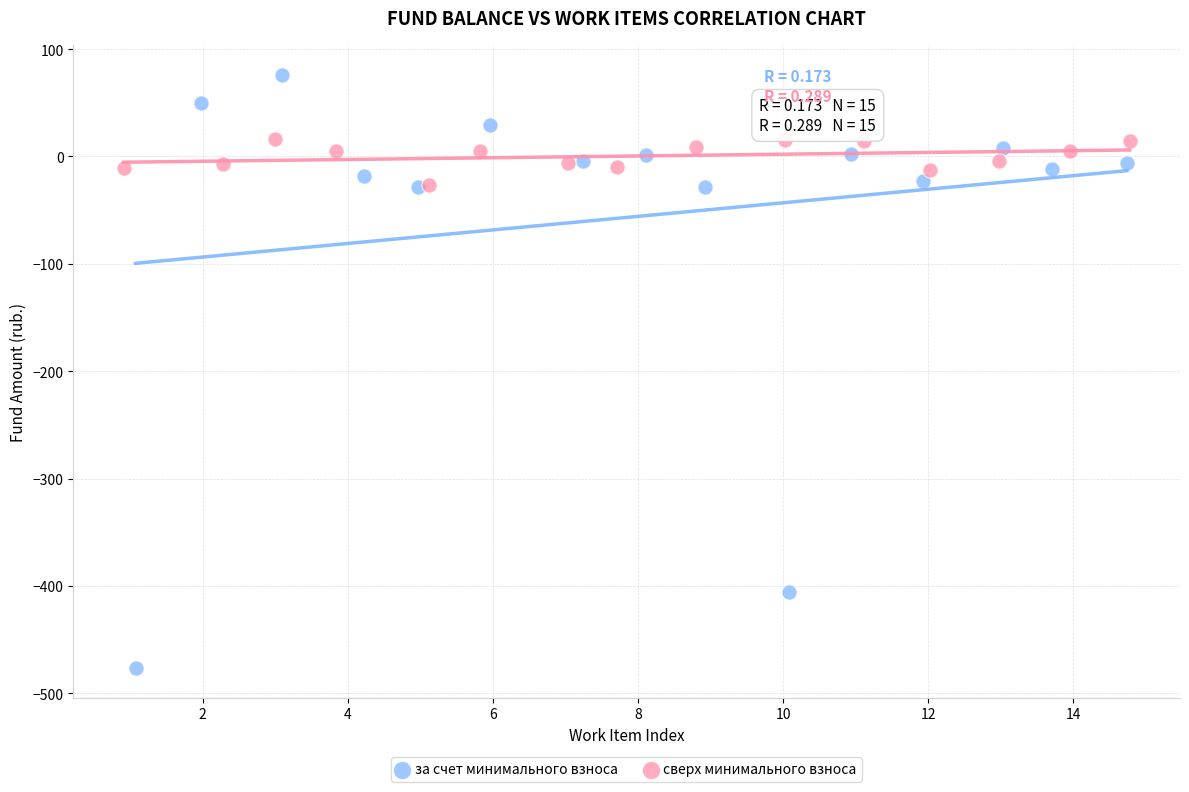

Which series has the widest spread of Y values?

за счет минимального взноса